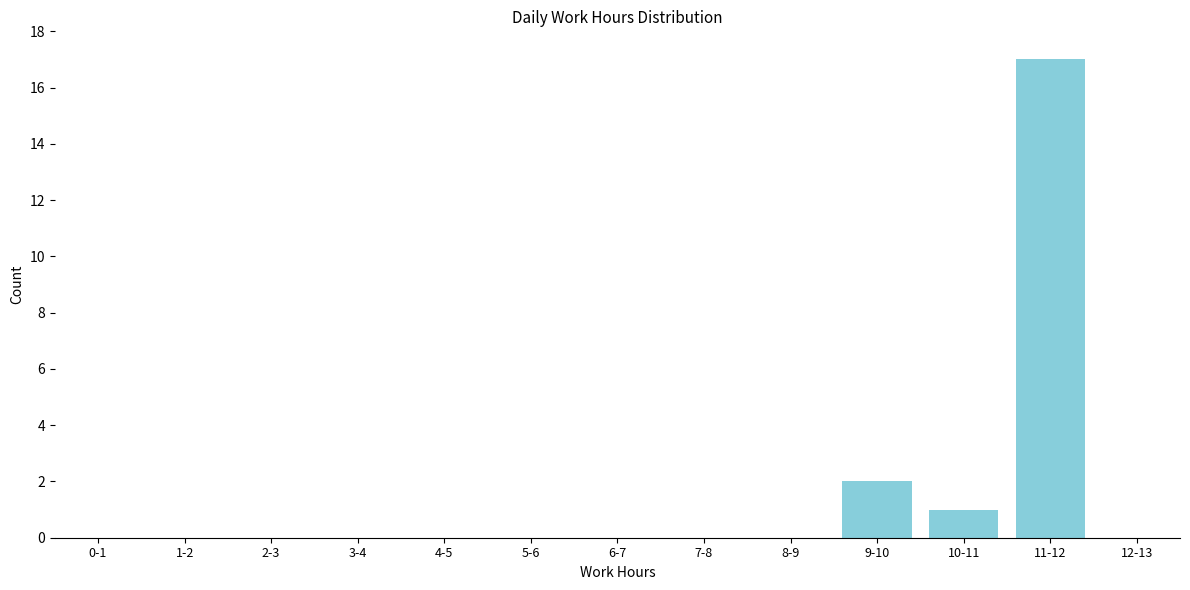

Reading left to right, transcribe all the data shown in this chart.

0-1=0	1-2=0	2-3=0	3-4=0	4-5=0	5-6=0	6-7=0	7-8=0	8-9=0	9-10=2	10-11=1	11-12=17	12-13=0